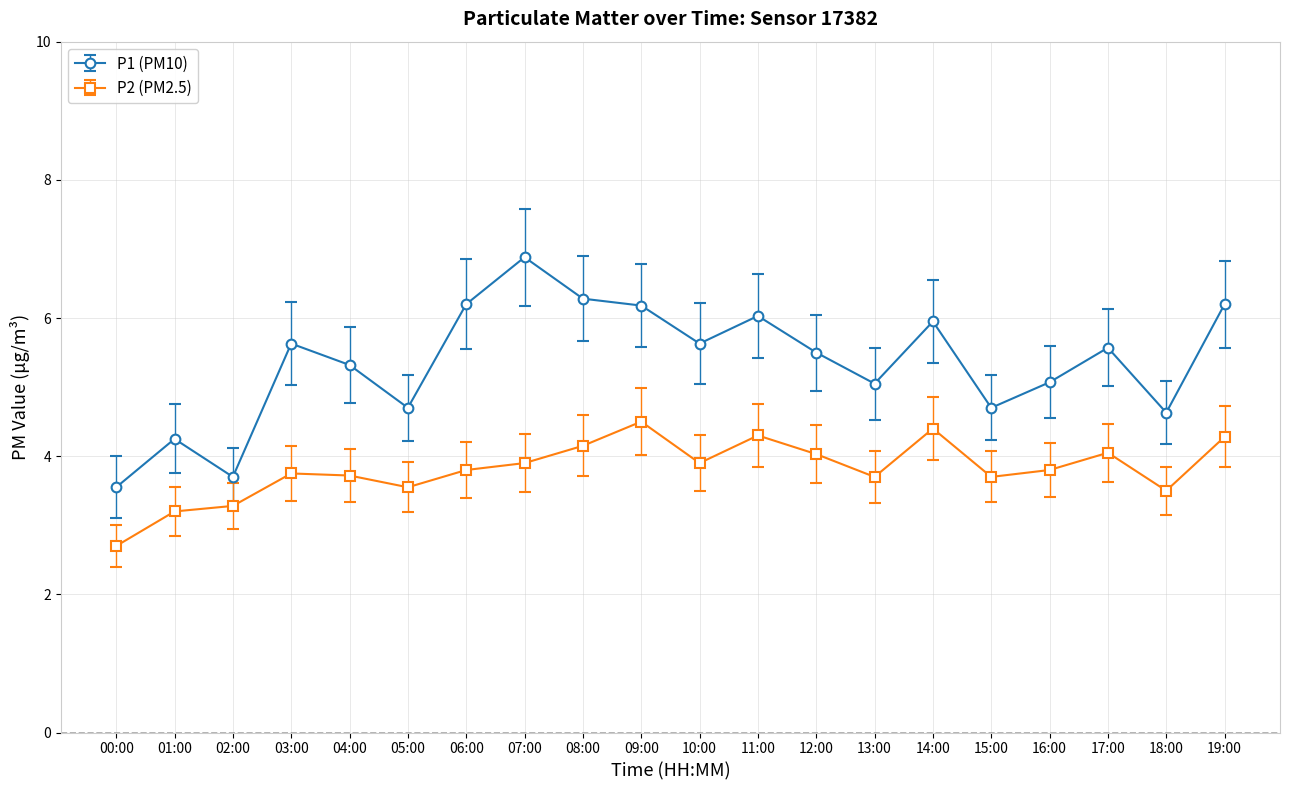

Does the chart display data point markers on the line(s)?

Yes